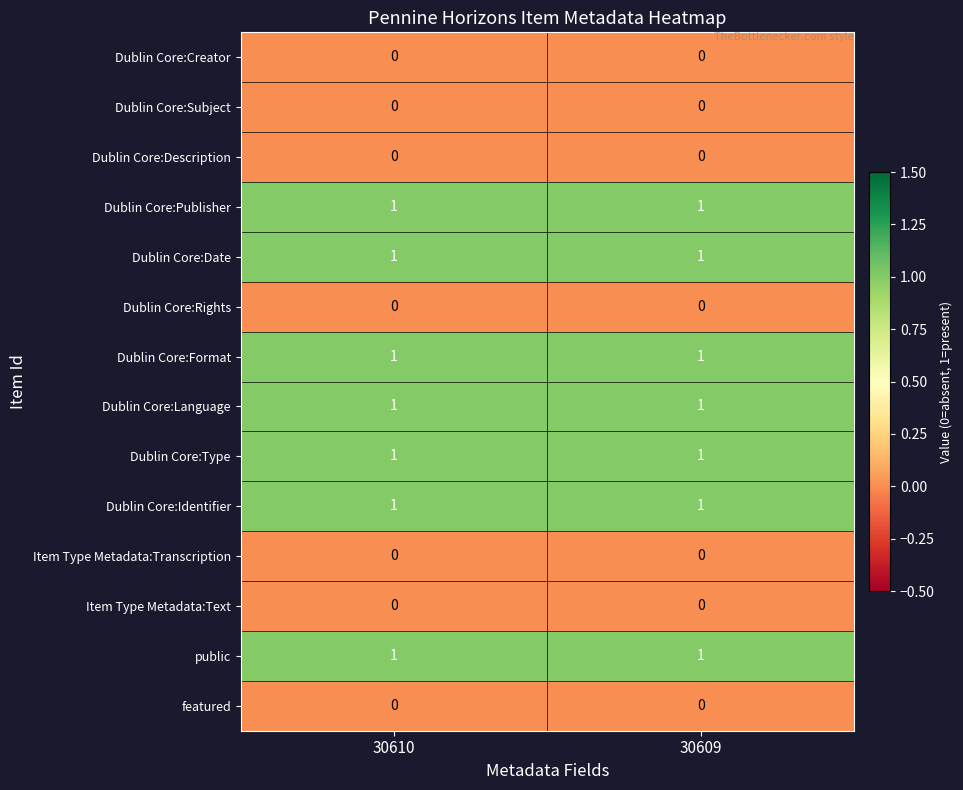

Is the value of public at 30610 greater than the value of Dublin Core:Creator at 30609?

Yes